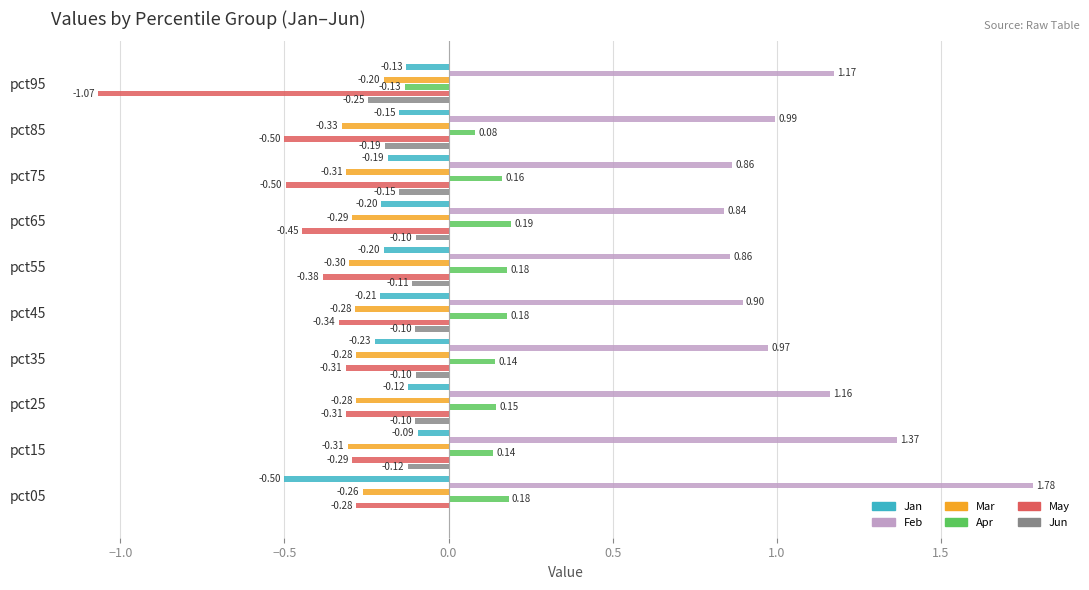

Which series has the largest total across all categories?

Feb